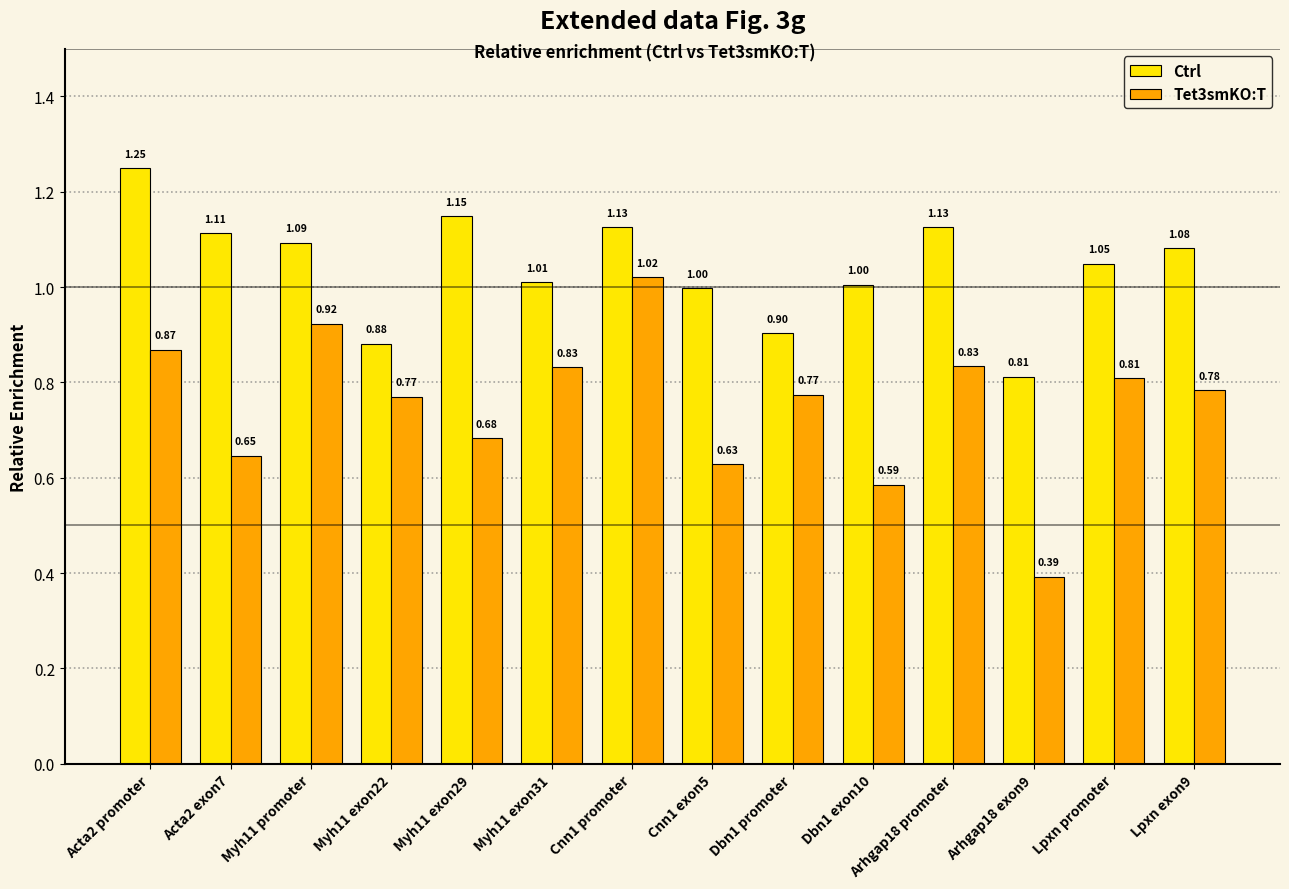

The Tet3smKO:T series shows 0.5 at Myh11 promoter. True or false?

False